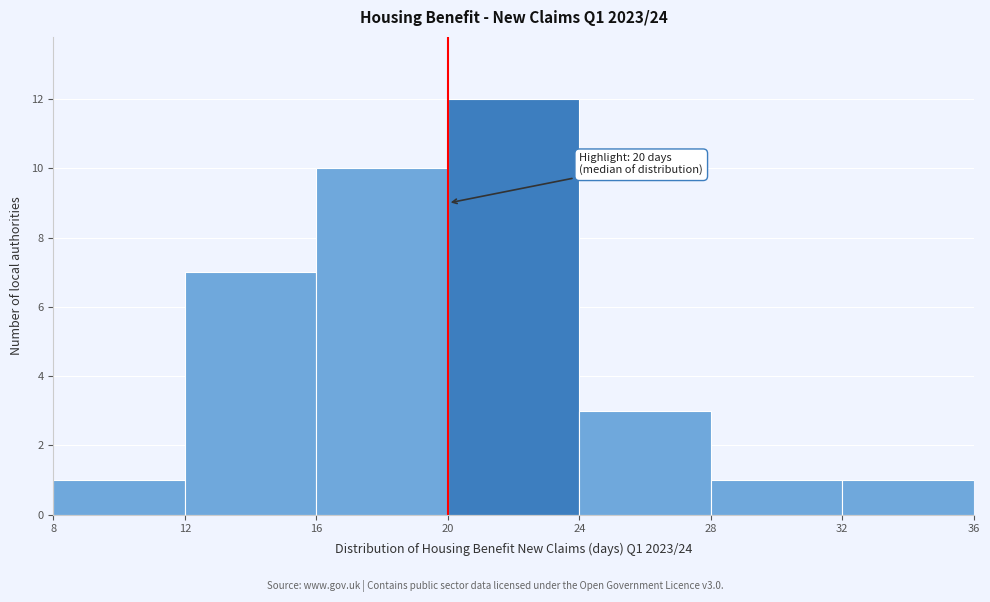

Over which range of the x-axis is the bar tallest?

20 to 24